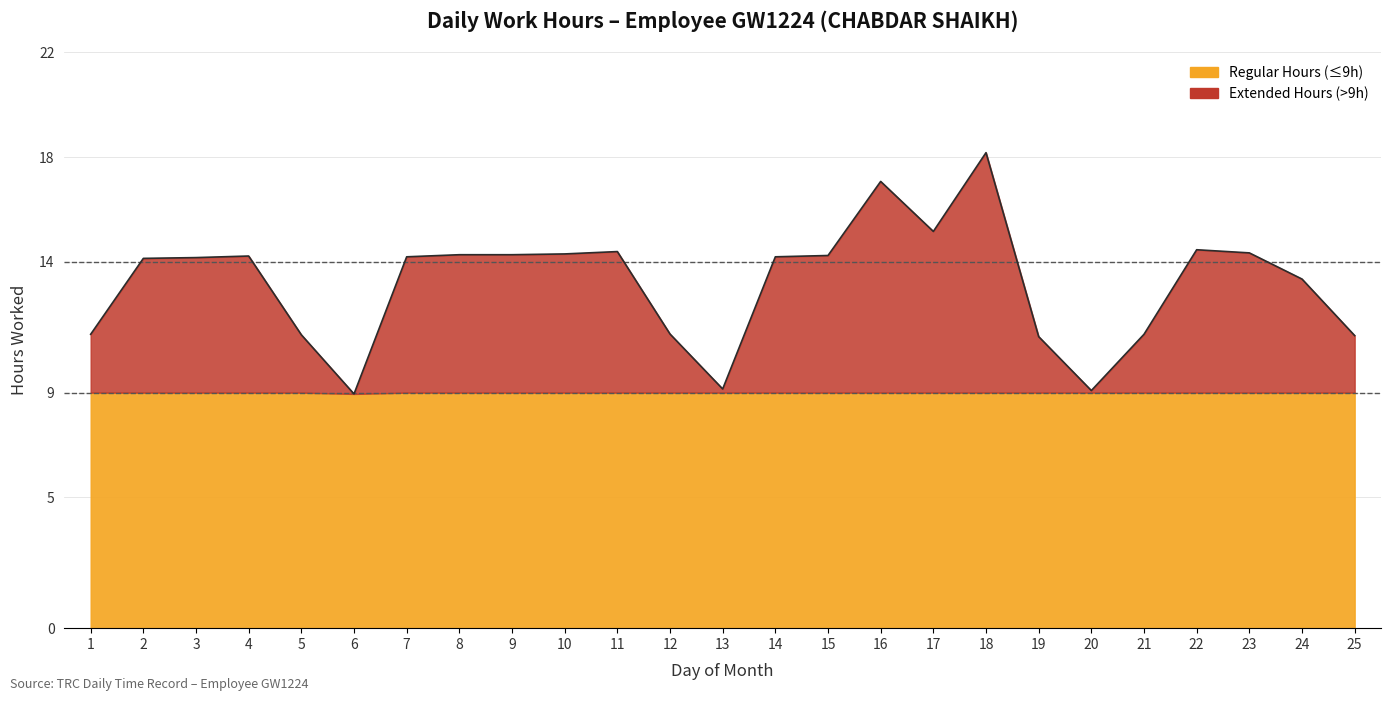

Reading left to right, what are all the values shown in this chart?

11.2	14.1	14.2	14.2	11.2	8.9	14.2	14.3	14.3	14.3	14.4	11.2	9.1	14.2	14.2	17.1	15.2	18.2	11.1	9.1	11.2	14.5	14.3	13.3	11.2